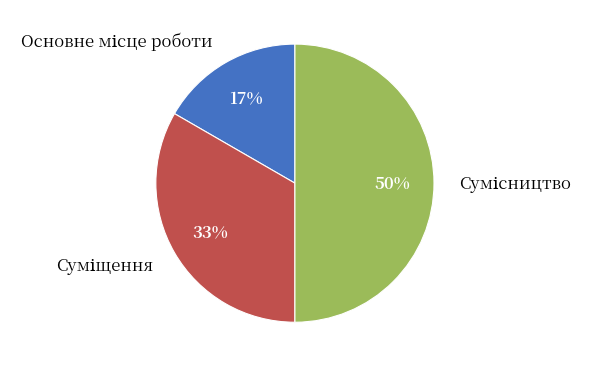

To the nearest percent, what is the difference between the largest and smallest slice percentages?

33%